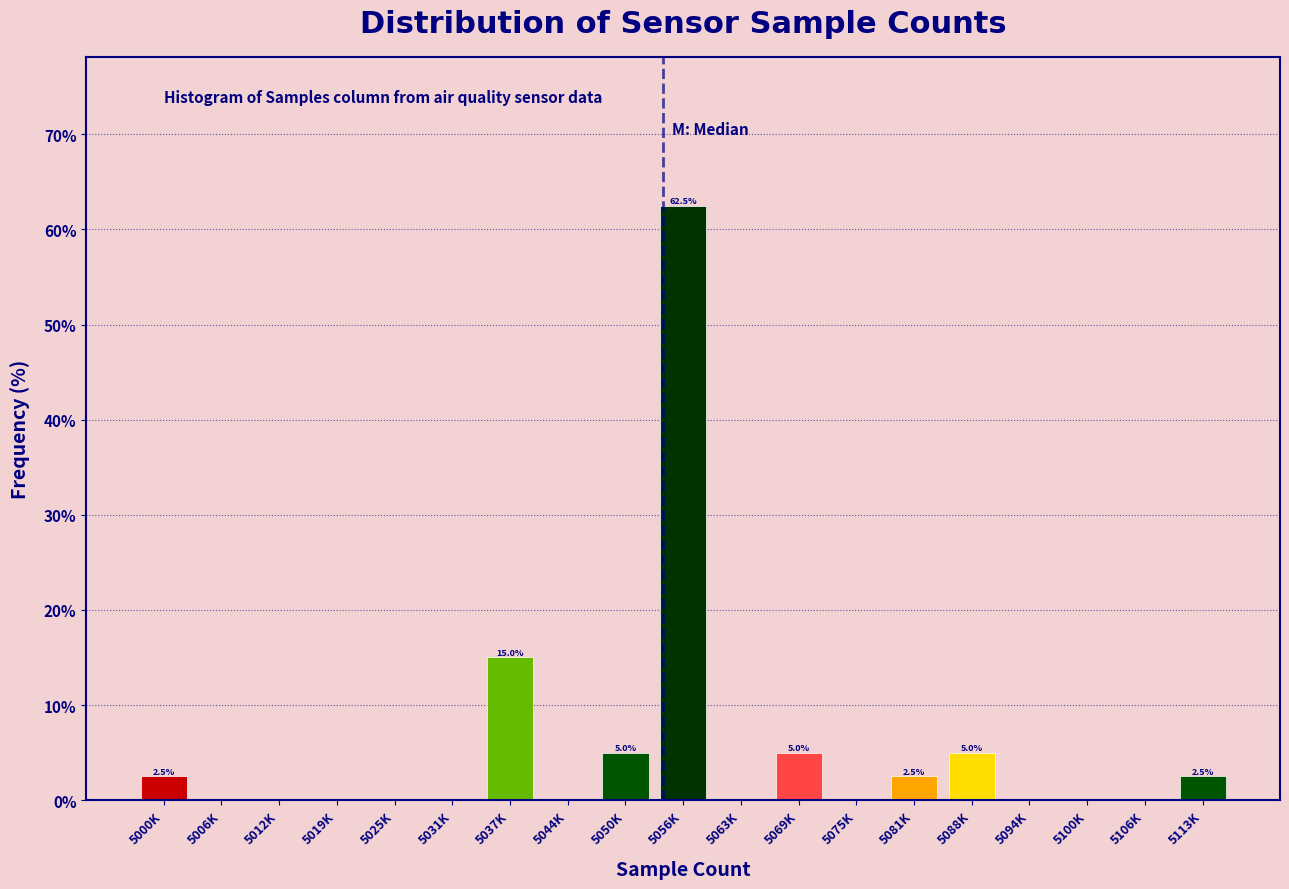

Reading right to left, transcribe all the data shown in this chart.

5113K=2.5	5106K=0.0	5100K=0.0	5094K=0.0	5088K=5.0	5081K=2.5	5075K=0.0	5069K=5.0	5063K=0.0	5056K=62.5	5050K=5.0	5044K=0.0	5037K=15.0	5031K=0.0	5025K=0.0	5019K=0.0	5012K=0.0	5006K=0.0	5000K=2.5